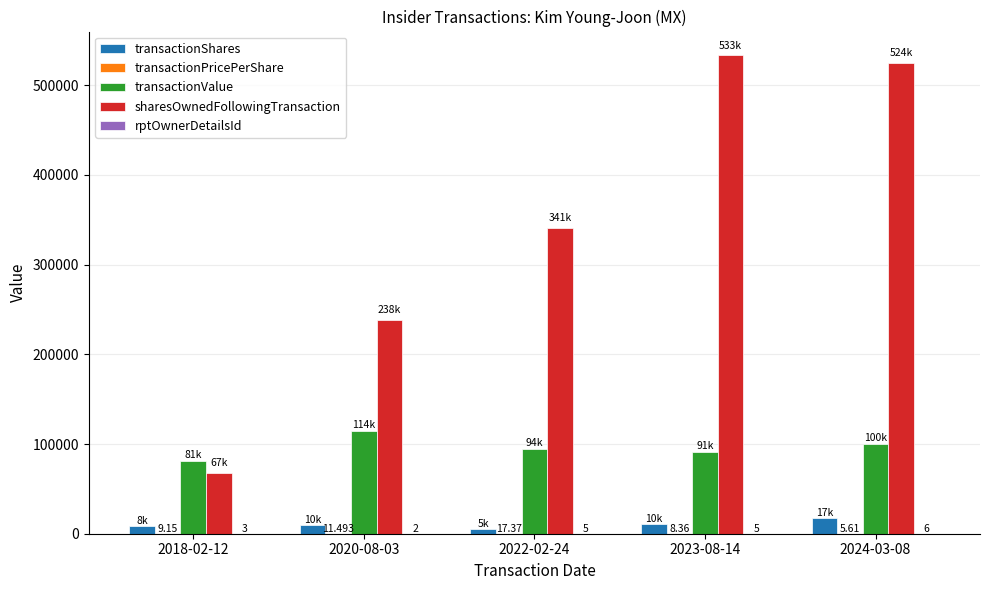

Is the value of transactionShares at 2020-08-03 greater than the value of sharesOwnedFollowingTransaction at 2024-03-08?

No